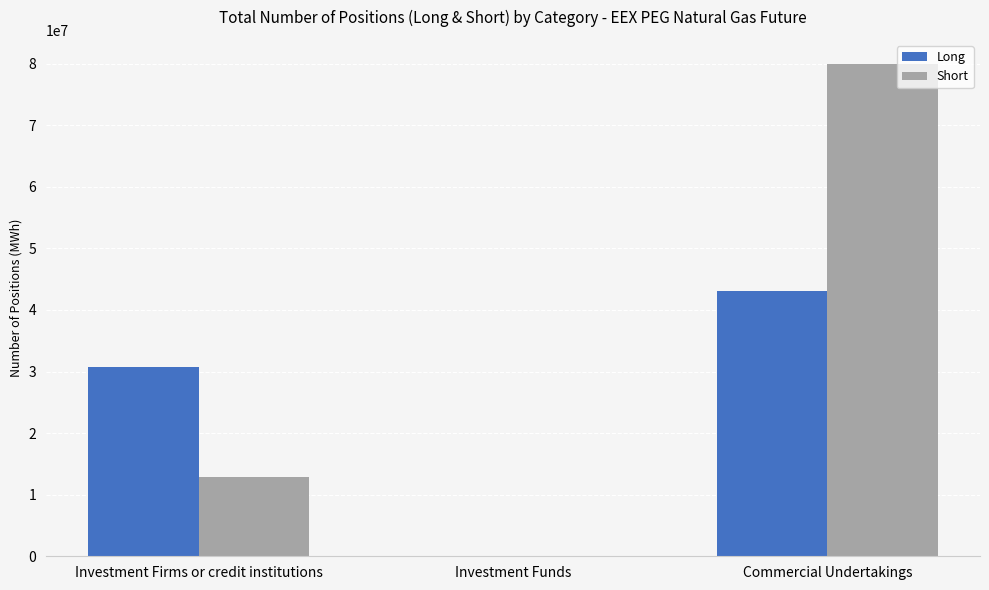

The Long series shows 50242343 at Investment Firms or credit institutions. True or false?

False